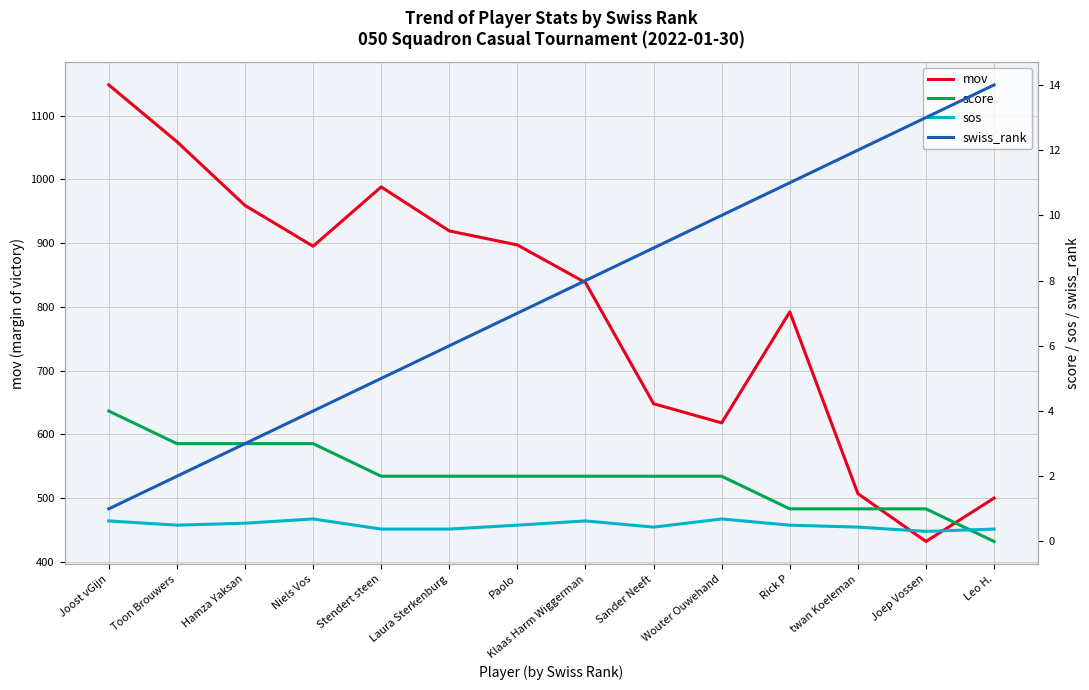

Reading left to right, list all the values displayed in this chart.

mov: Joost vGijn=1148.0	Toon Brouwers=1059.0	Hamza Yaksan=959.0	Niels Vos=895.0	Stendert steen=988.0	Laura Sterkenburg=919.0	Paolo=897.0	Klaas Harm Wiggerman=838.0	Sander Neeft=648.0	Wouter Ouwehand=618.0	Rick P=792.0	twan Koeleman=507.0	Joep Vossen=432.0	Leo H.=500.0
score: Joost vGijn=4.0	Toon Brouwers=3.0	Hamza Yaksan=3.0	Niels Vos=3.0	Stendert steen=2.0	Laura Sterkenburg=2.0	Paolo=2.0	Klaas Harm Wiggerman=2.0	Sander Neeft=2.0	Wouter Ouwehand=2.0	Rick P=1.0	twan Koeleman=1.0	Joep Vossen=1.0	Leo H.=0.0
sos: Joost vGijn=0.6	Toon Brouwers=0.5	Hamza Yaksan=0.6	Niels Vos=0.7	Stendert steen=0.4	Laura Sterkenburg=0.4	Paolo=0.5	Klaas Harm Wiggerman=0.6	Sander Neeft=0.4	Wouter Ouwehand=0.7	Rick P=0.5	twan Koeleman=0.4	Joep Vossen=0.3	Leo H.=0.4
swiss_rank: Joost vGijn=1.0	Toon Brouwers=2.0	Hamza Yaksan=3.0	Niels Vos=4.0	Stendert steen=5.0	Laura Sterkenburg=6.0	Paolo=7.0	Klaas Harm Wiggerman=8.0	Sander Neeft=9.0	Wouter Ouwehand=10.0	Rick P=11.0	twan Koeleman=12.0	Joep Vossen=13.0	Leo H.=14.0